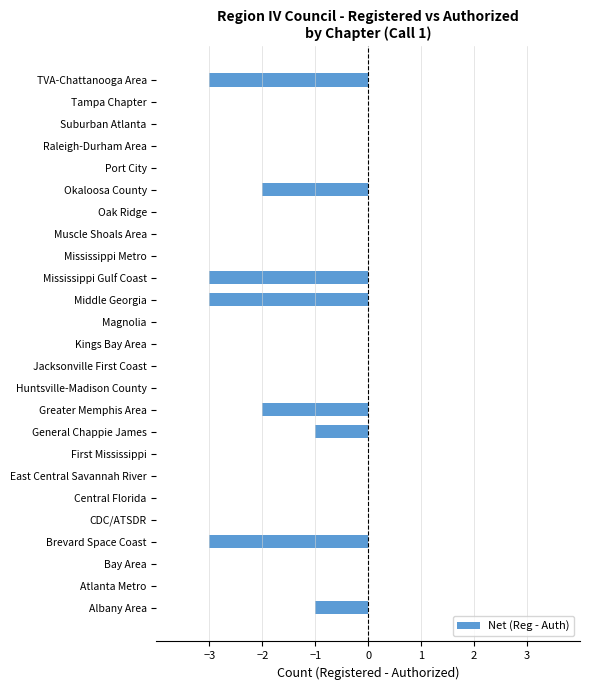

Reading bottom to top, extract all data points from this chart.

Albany Area=-1	Atlanta Metro=0	Bay Area=0	Brevard Space Coast=-3	CDC/ATSDR=0	Central Florida=0	East Central Savannah River=0	First Mississippi=0	General Chappie James=-1	Greater Memphis Area=-2	Huntsville-Madison County=0	Jacksonville First Coast=0	Kings Bay Area=0	Magnolia=0	Middle Georgia=-3	Mississippi Gulf Coast=-3	Mississippi Metro=0	Muscle Shoals Area=0	Oak Ridge=0	Okaloosa County=-2	Port City=0	Raleigh-Durham Area=0	Suburban Atlanta=0	Tampa Chapter=0	TVA-Chattanooga Area=-3